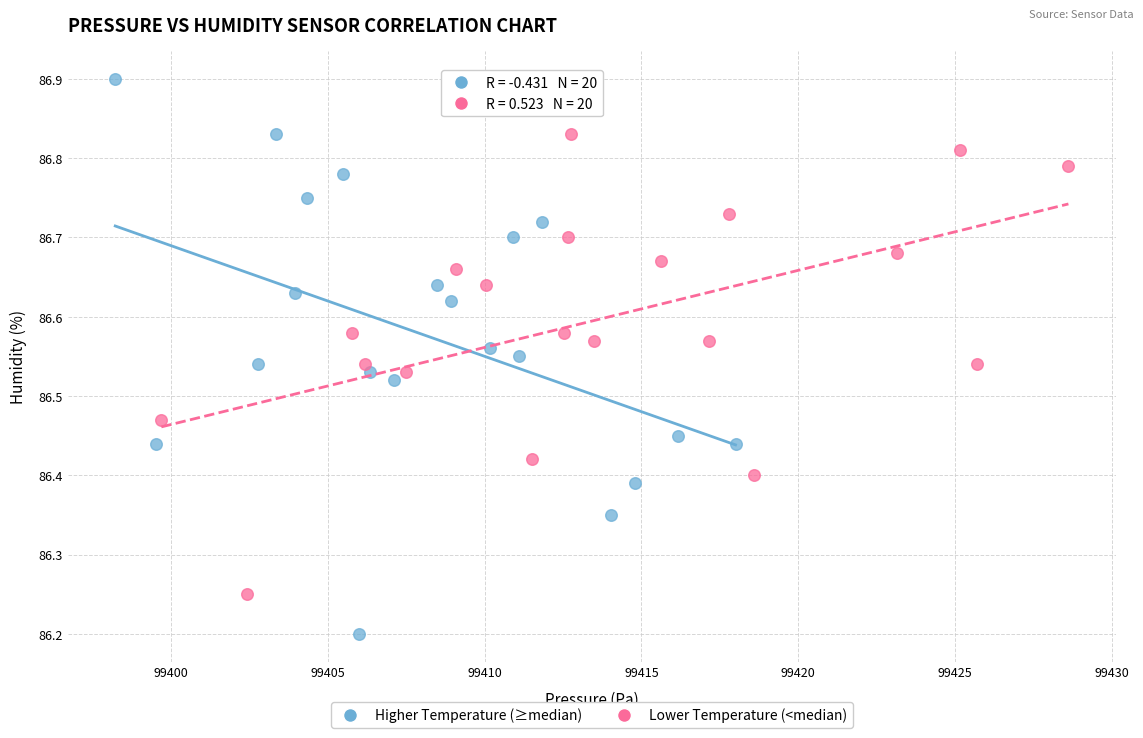

Which series reaches the minimum Y coordinate?

Higher Temperature (≥median)